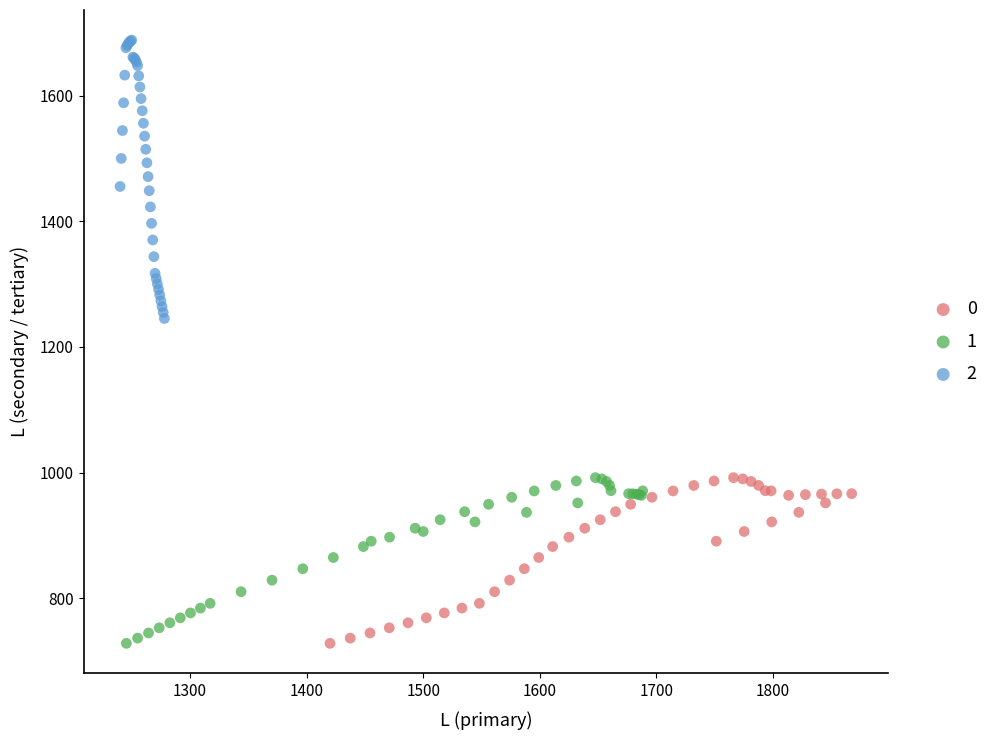

What are all the series names shown in the legend?

0, 1, 2